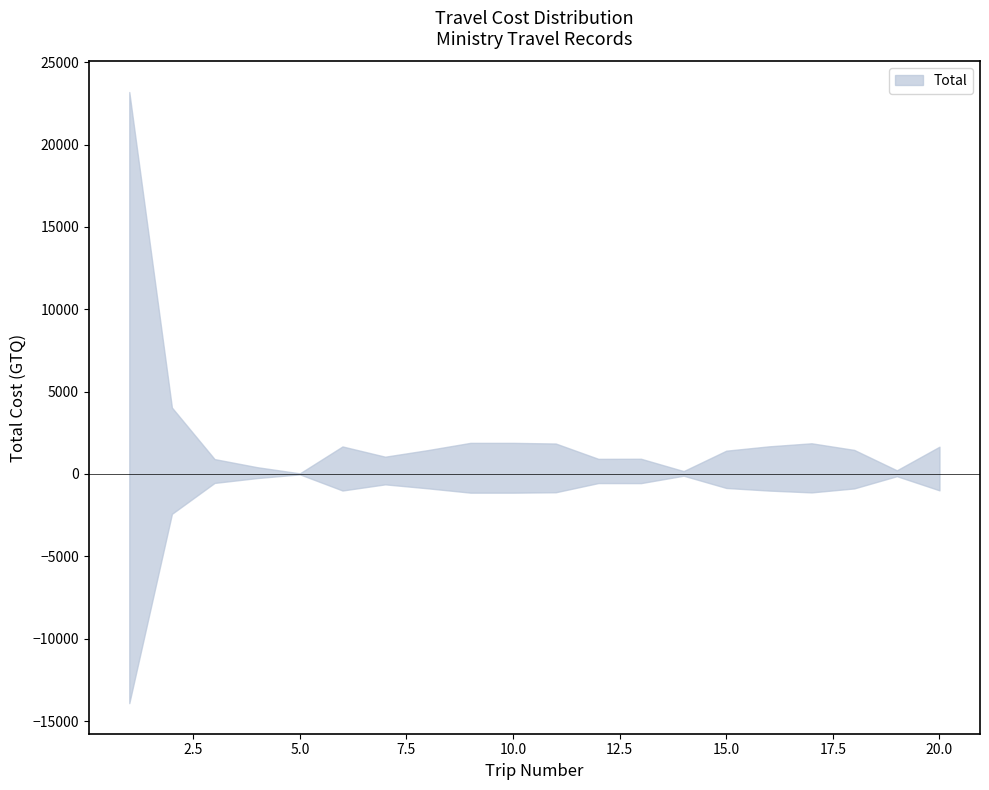

Reading left to right, what are all the values shown in this chart?

1=23191.6	2=4034.3	3=905.0	4=412.0	5=38.0	6=1671.9	7=1050.0	8=1450.0	9=1890.0	10=1890.0	11=1850.0	12=919.5	13=924.5	14=175.5	15=1415.0	16=1678.0	17=1864.0	18=1462.0	19=223.0	20=1657.0